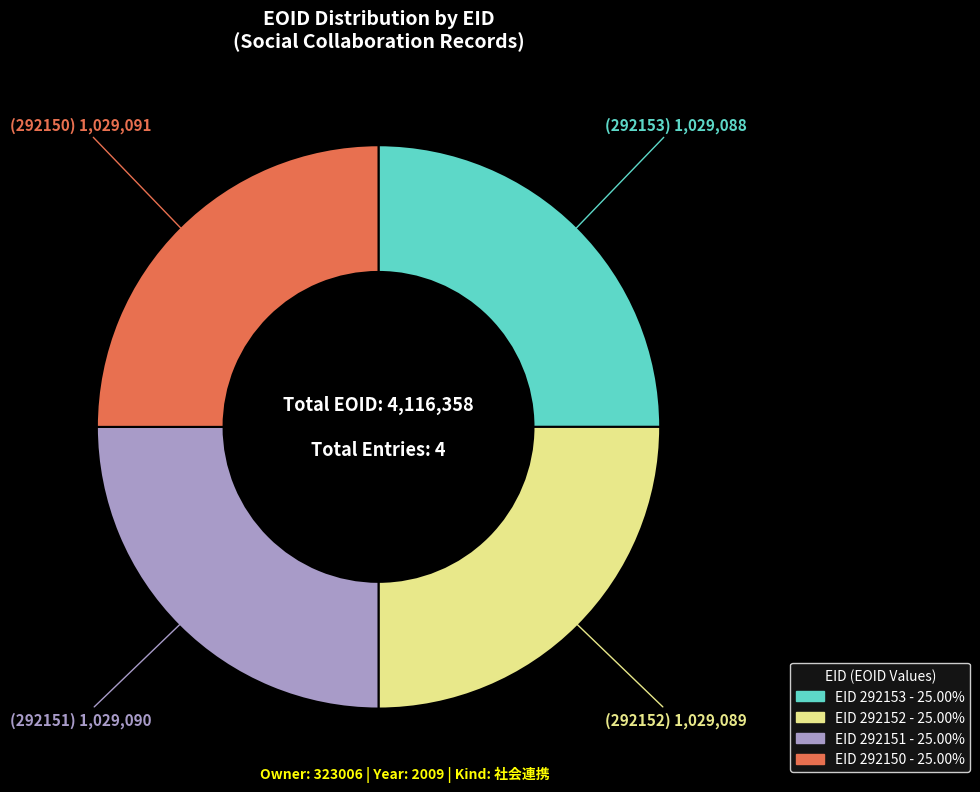

Is there any slice that represents more than half of the pie?

No